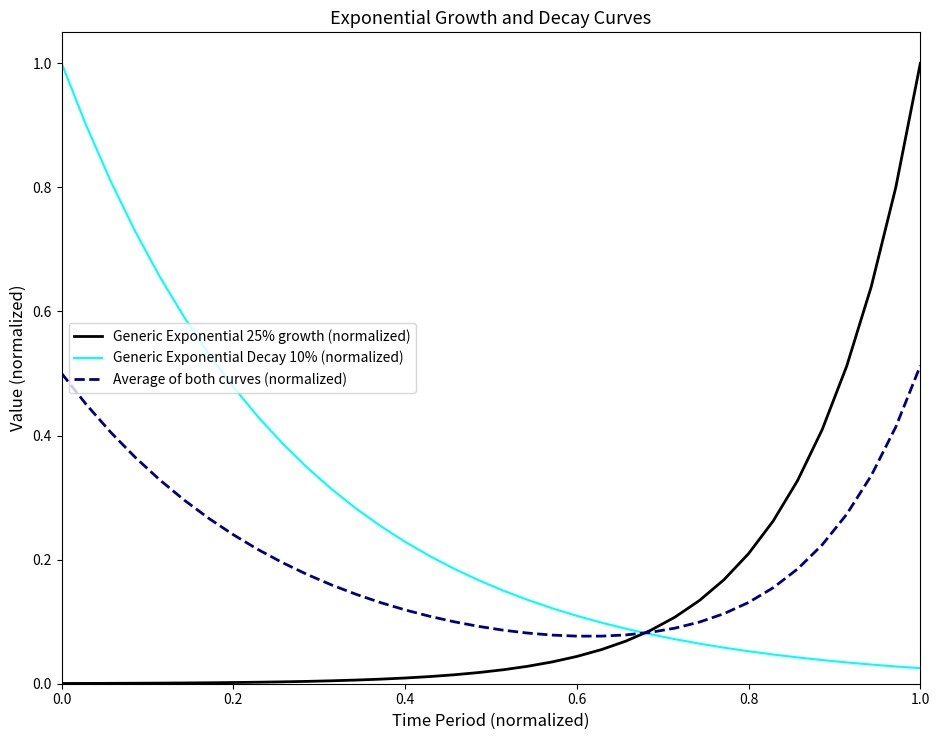

Rank the series by their average value, from lowest to highest.

Generic Exponential 25% growth (normalized), Average of both curves (normalized), Generic Exponential Decay 10% (normalized)